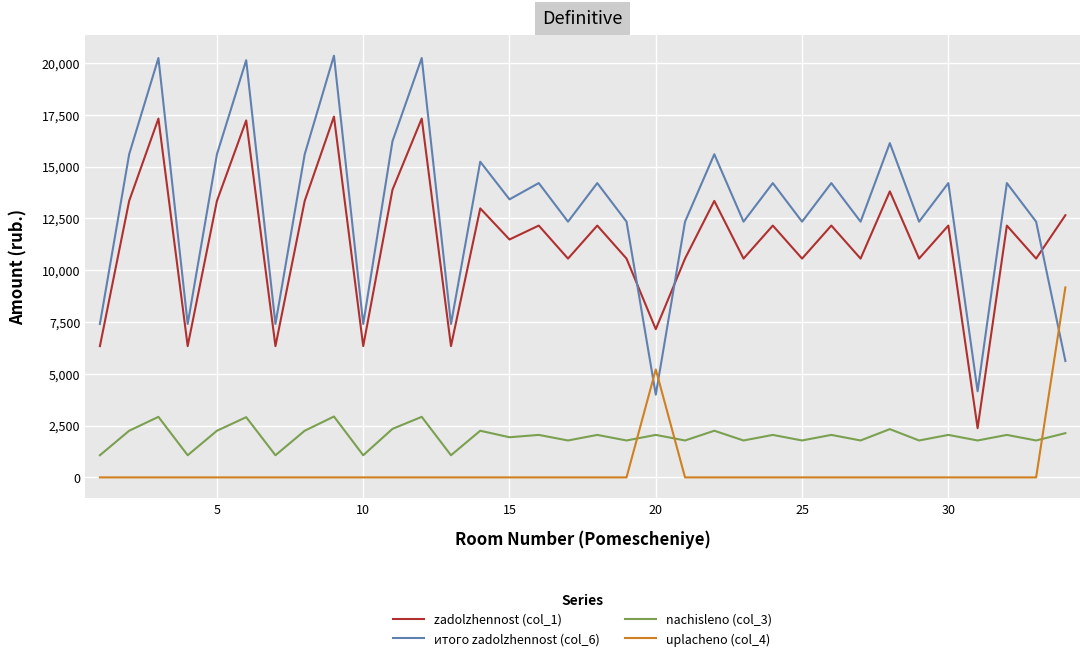

How many series are shown in this chart?

4